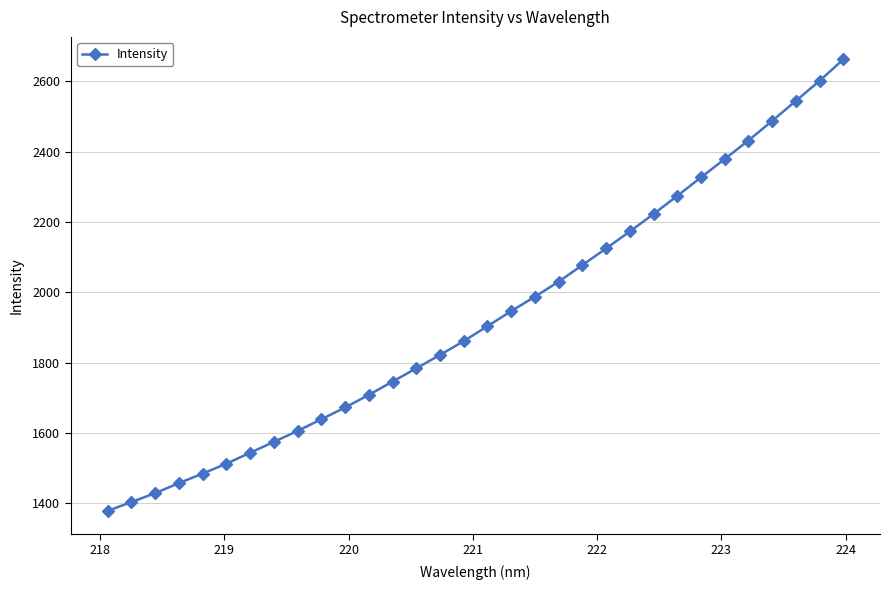

How many lines are shown in the chart?

1